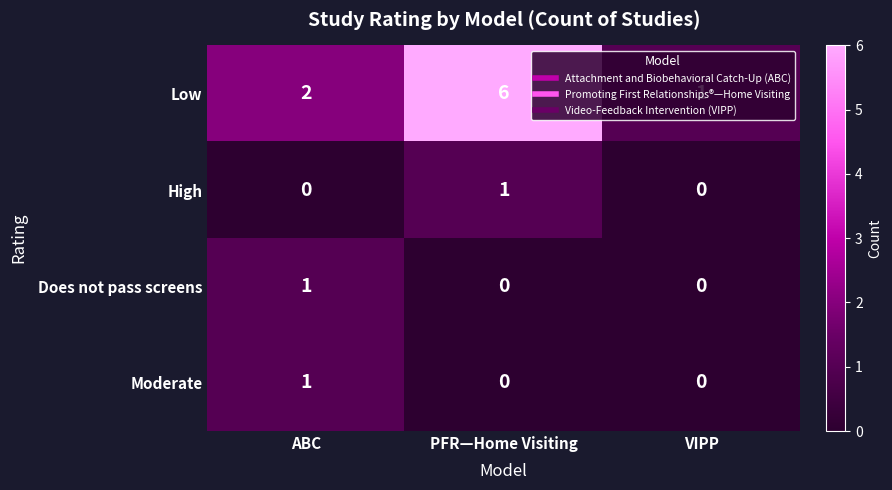

What is the sum of all Low values?

9